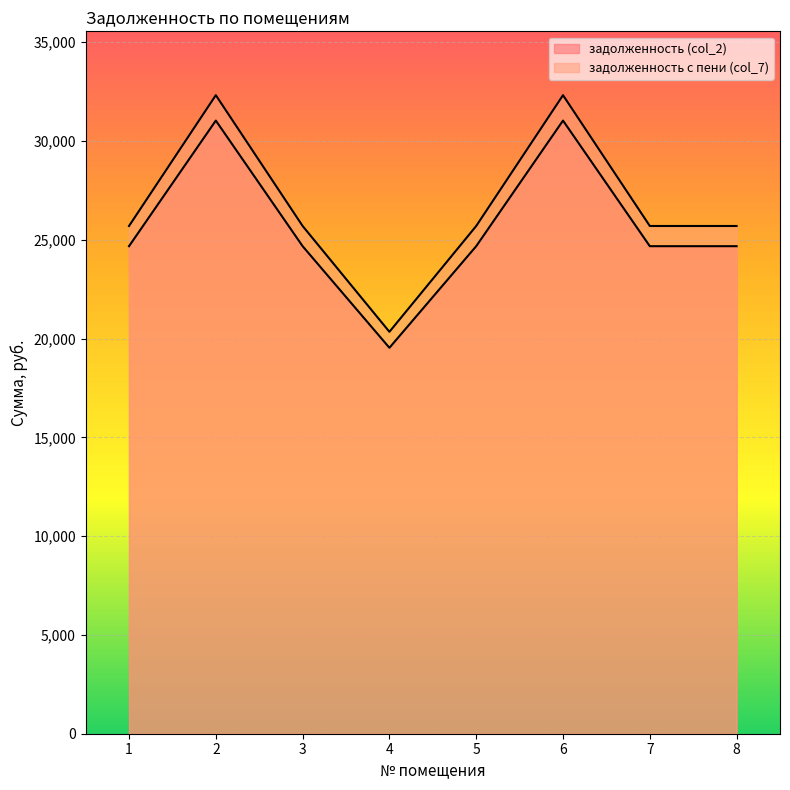

What is the sum of all задолженность с пени (col_7) values?

213452.6